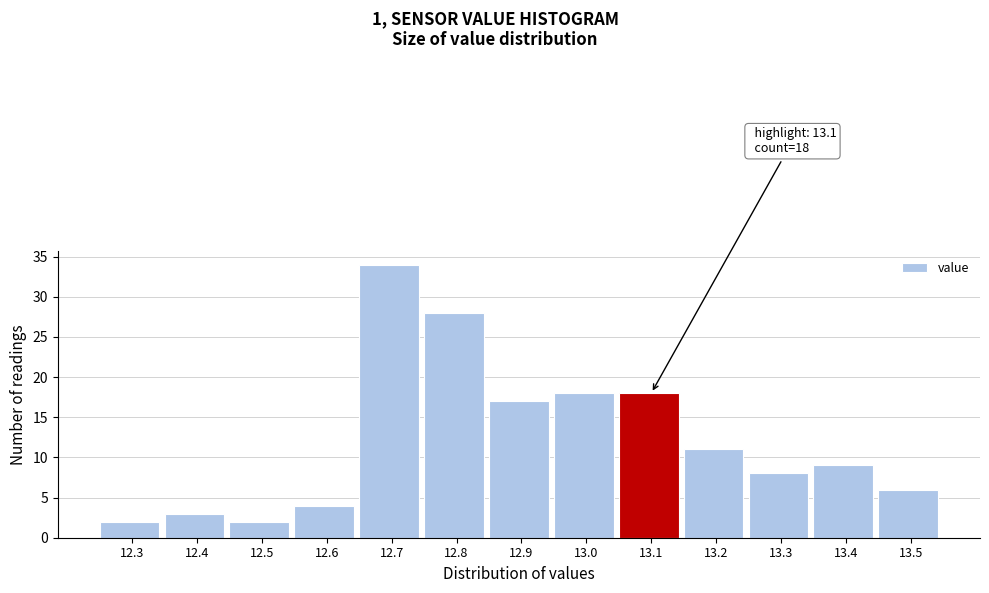

Reading right to left, extract all data points from this chart.

6	9	8	11	18	18	17	28	34	4	2	3	2